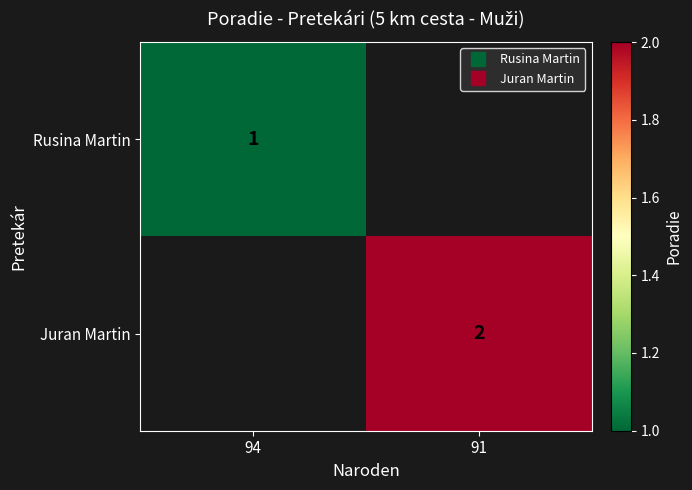

Is it true that Rusina Martin equals 0.3 at 94?

False